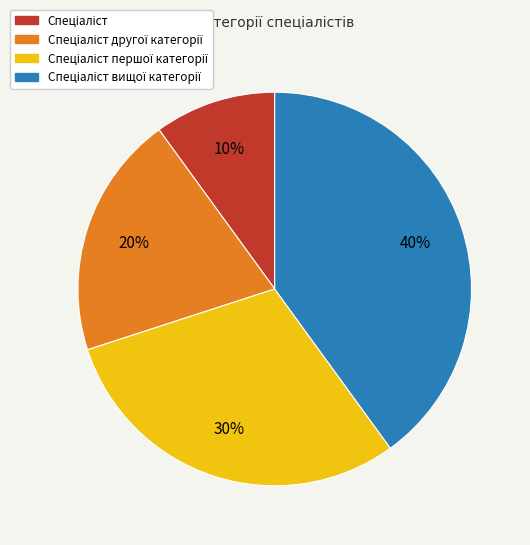

Does any single category account for the majority?

No